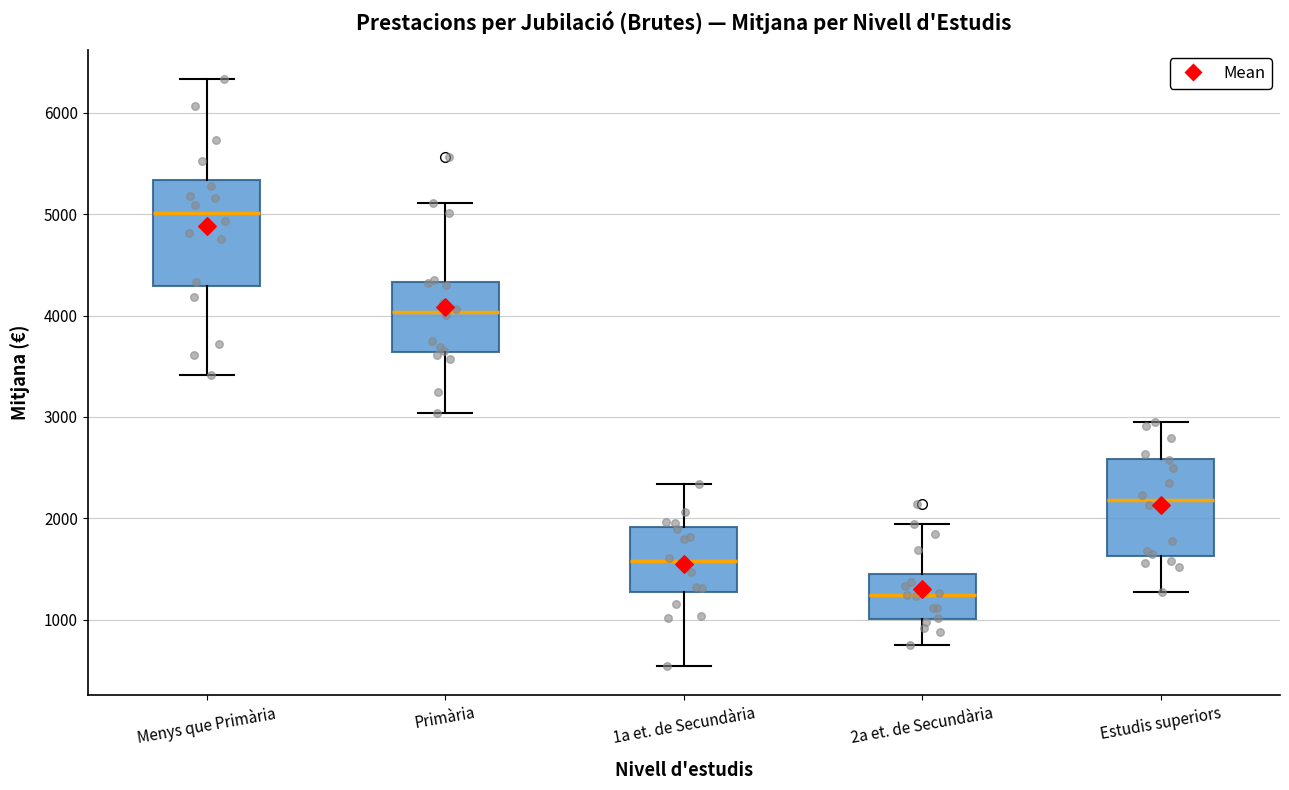

Reading left to right, read every box against the y-axis: the position of its median line, the range the box covers, and the ends of its whiskers. The values are not printed on the chart, so give them approximately, as read against the axis.

Menys que Primària: median 5000, box 4300 to 5300, whiskers 3400 to 6300
Primària: median 4000, box 3600 to 4300, whiskers 3000 to 5100
1a et. de Secundària: median 1600, box 1300 to 1900, whiskers 500 to 2300
2a et. de Secundària: median 1200, box 1000 to 1400, whiskers 800 to 1900
Estudis superiors: median 2200, box 1600 to 2600, whiskers 1300 to 3000